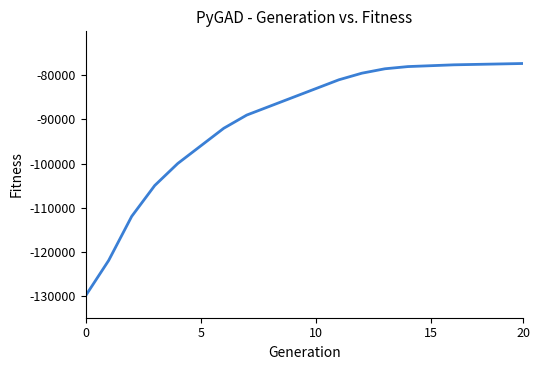

What is the maximum value shown in the chart?

-77300